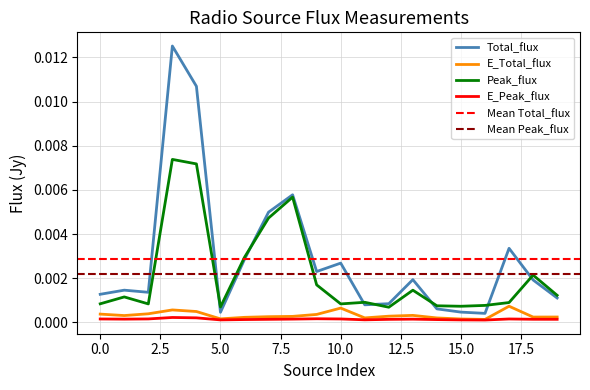

Where is the first local maximum for E_Peak_flux?

3